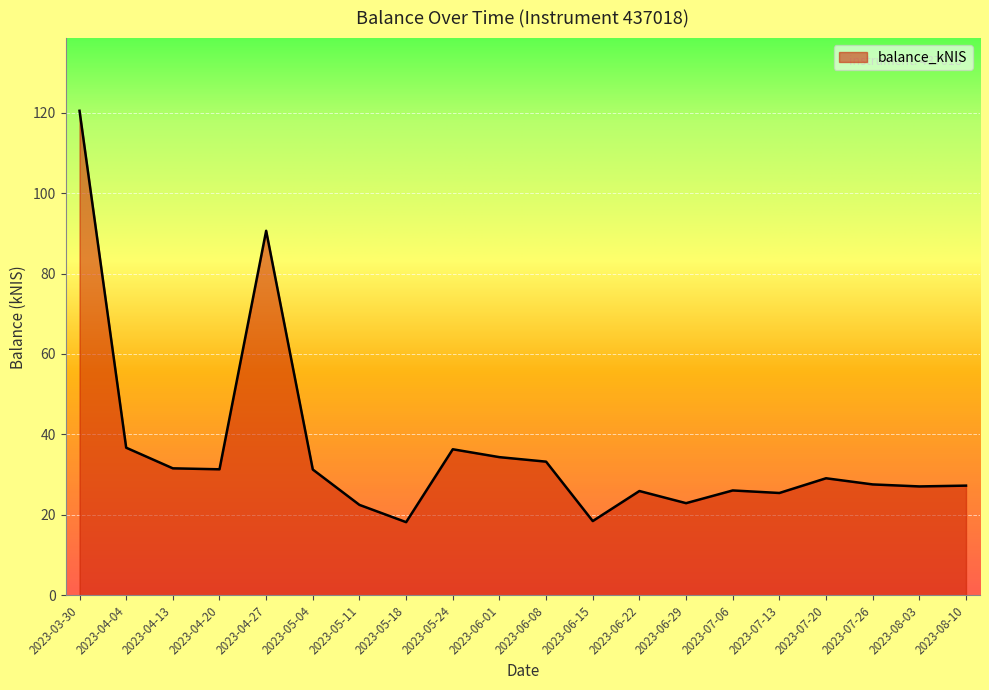

Which category has the highest value across all series?

2023-03-30